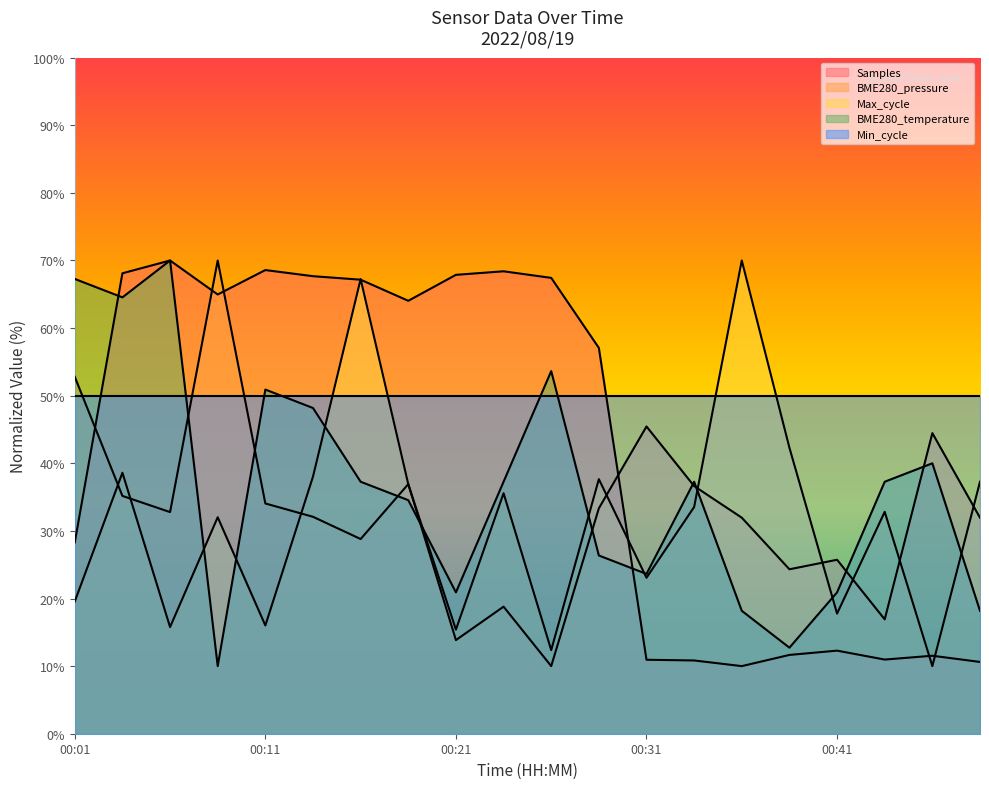

What is the average value of the Max_cycle series?

31.6